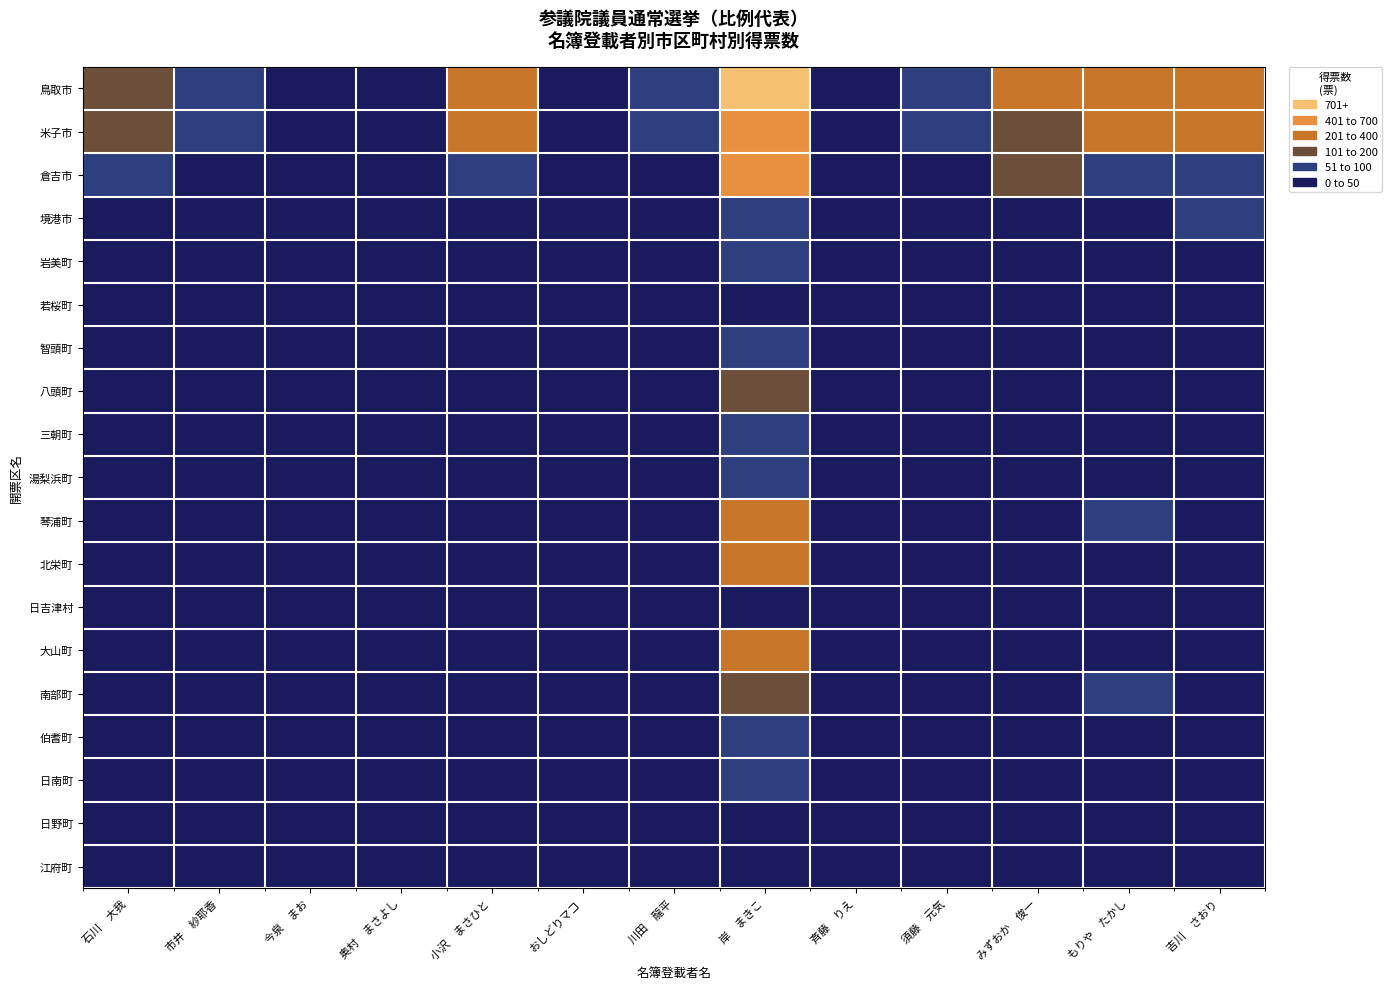

At みずおか 俊一, list the series in order from smallest to largest.

日南町, 江府町, 智頭町, 若桜町, 日吉津村, 日野町, 南部町, 三朝町, 大山町, 境港市, 北栄町, 伯耆町, 琴浦町, 岩美町, 八頭町, 湯梨浜町, 倉吉市, 米子市, 鳥取市